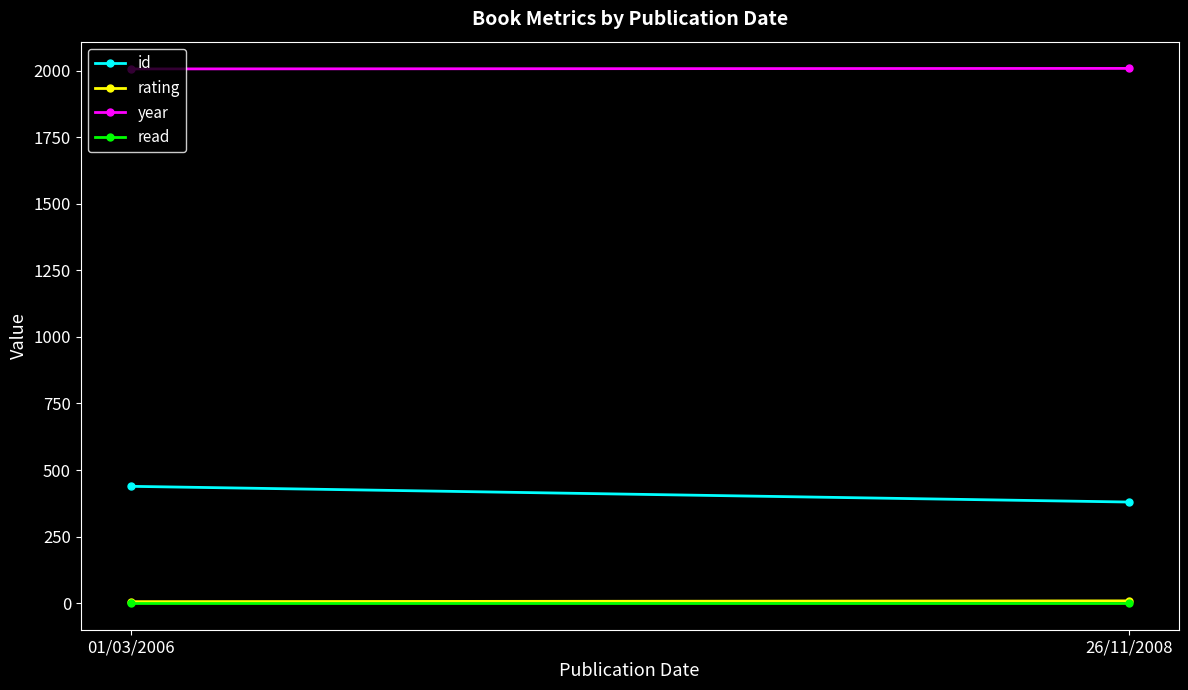

The year series shows 772 at 26/11/2008. True or false?

False